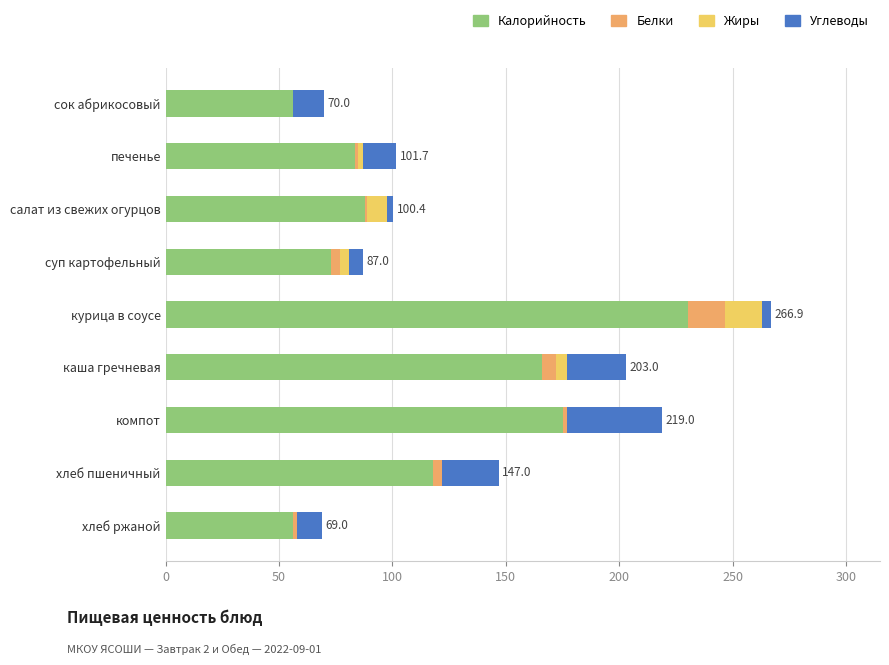

What is the highest value of the Калорийность series?

230.4